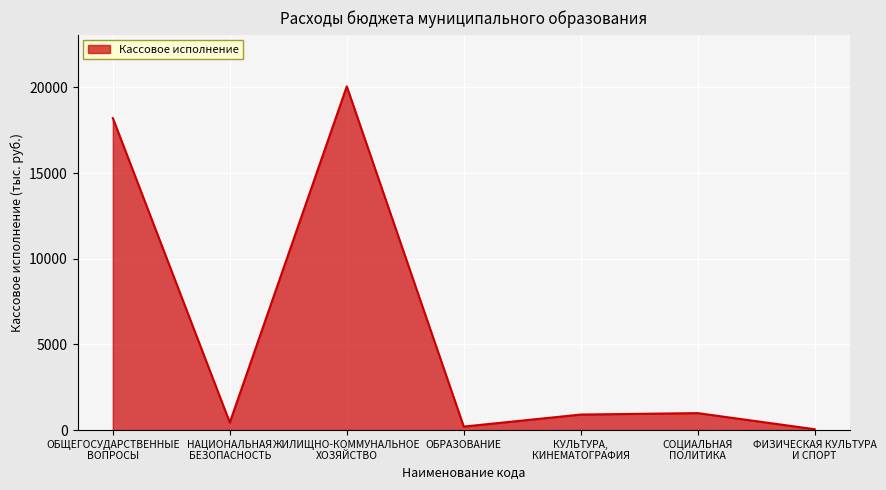

Which category has the highest value across all series?

ЖИЛИЩНО-КОММУНАЛЬНОЕ
ХОЗЯЙСТВО